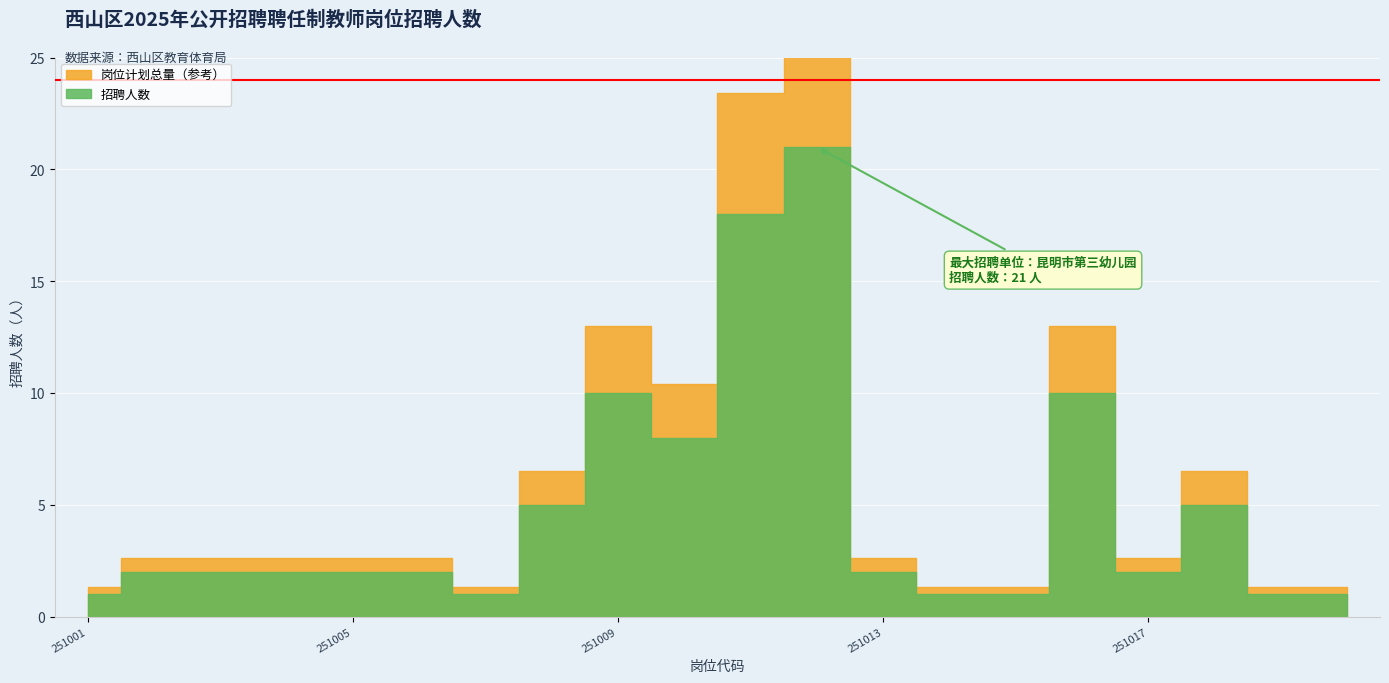

How many data points does each series have?

20